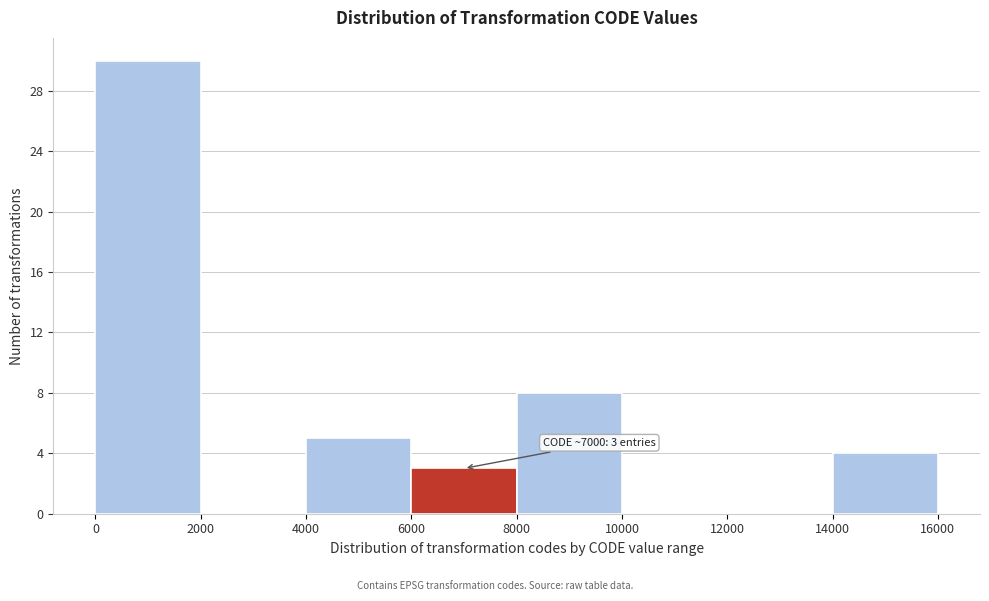

Over which range of the x-axis is the bar tallest?

0 to 2000